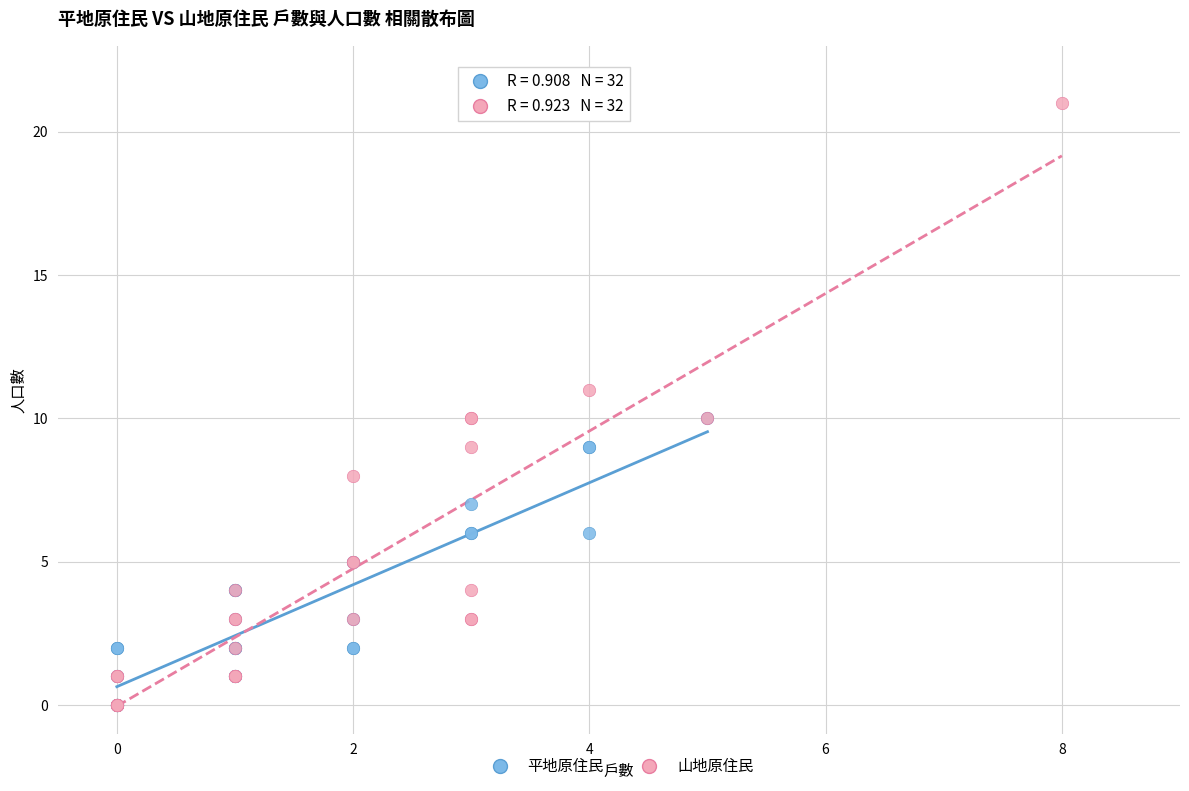

Which series reaches the maximum Y coordinate?

山地原住民